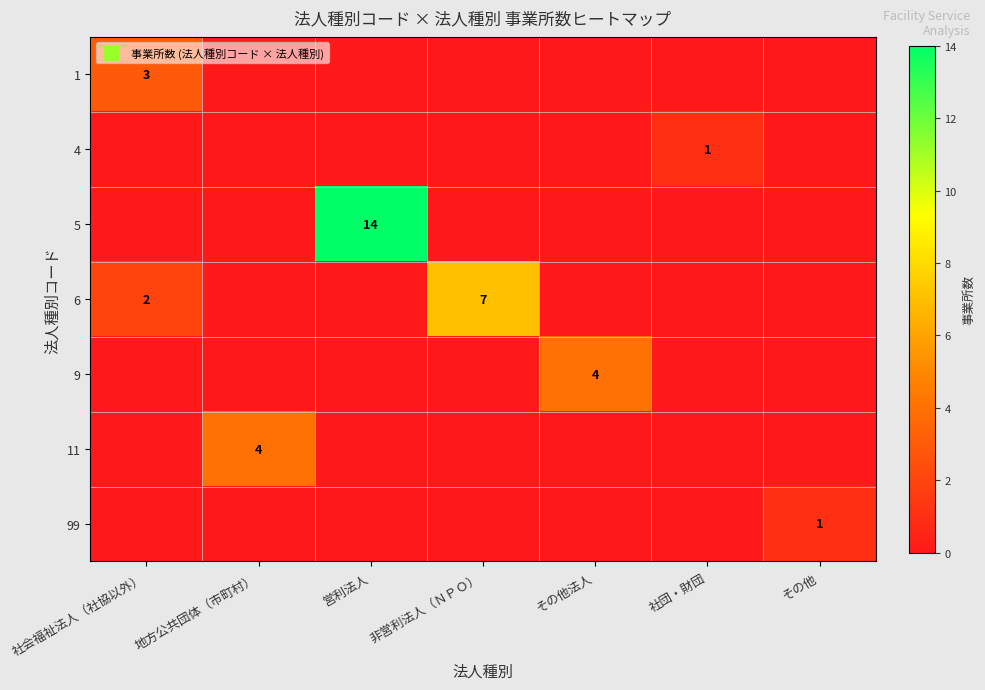

The 99 series shows 0 at 社団・財団. True or false?

False